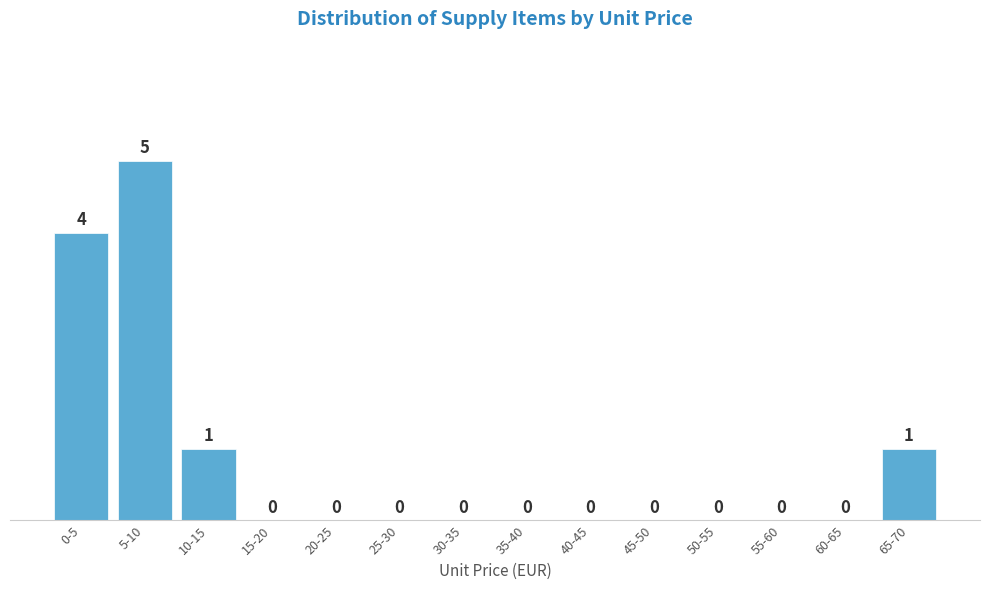

Reading right to left, what are all the values shown in this chart?

65-70=1	60-65=0	55-60=0	50-55=0	45-50=0	40-45=0	35-40=0	30-35=0	25-30=0	20-25=0	15-20=0	10-15=1	5-10=5	0-5=4